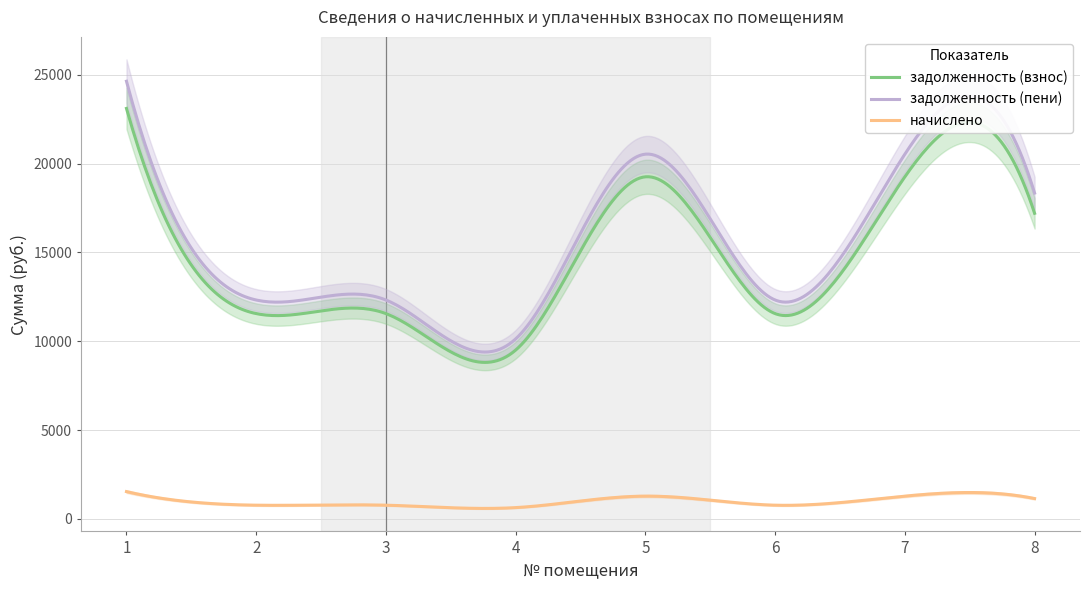

Which series has the widest spread of values?

задолженность (пени)